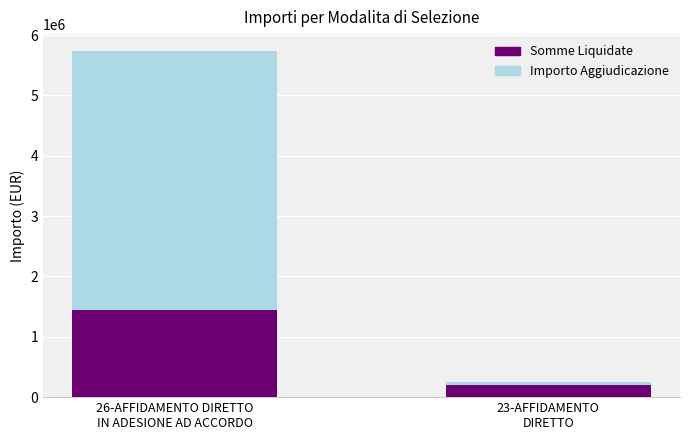

Reading right to left, what are the values for Somme Liquidate?

195108.5	1448147.4